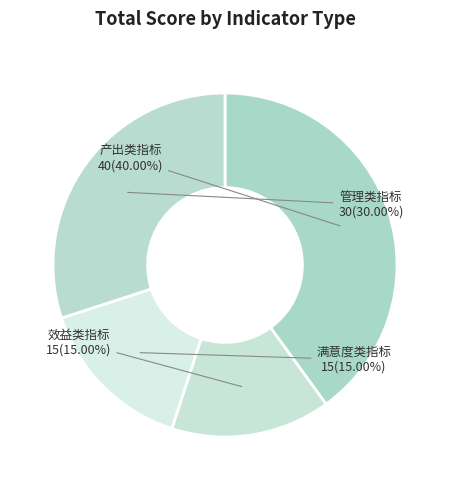

To the nearest percent, what is the difference between the 效益类指标 and 产出类指标 slice percentages?

25%